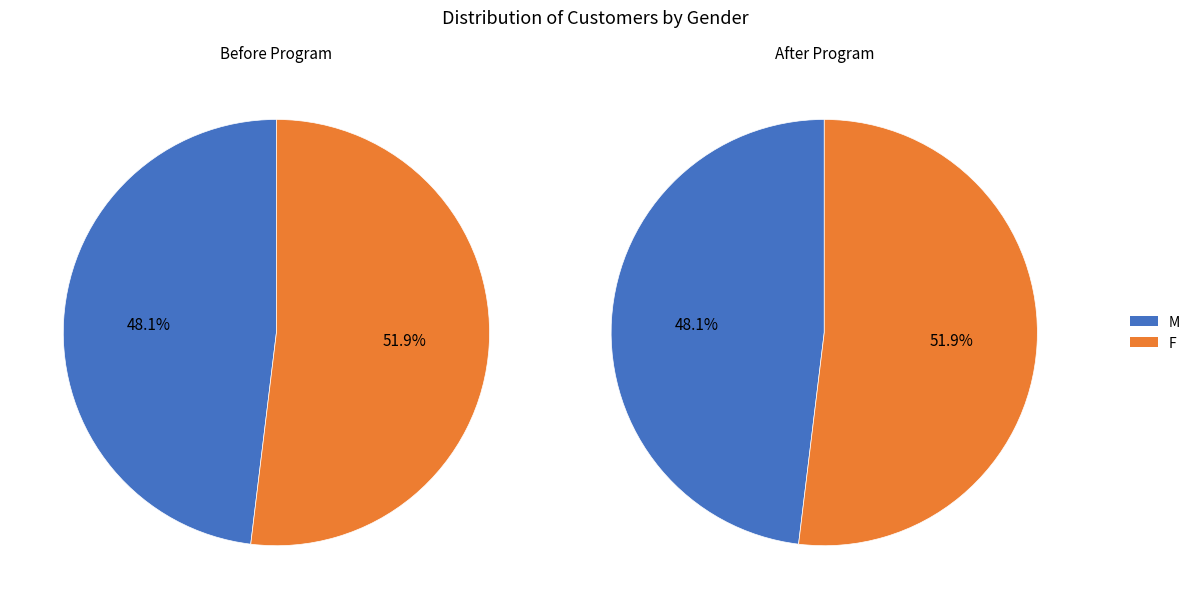

What is the majority slice?

F